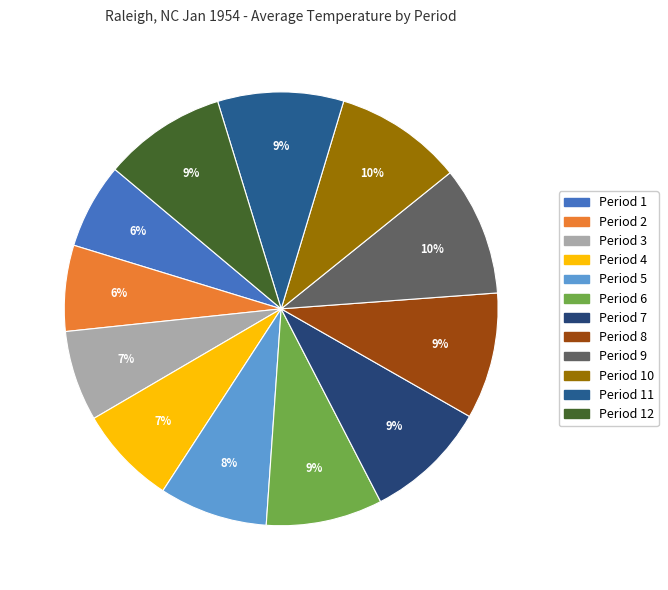

How many segments does this pie chart have?

12